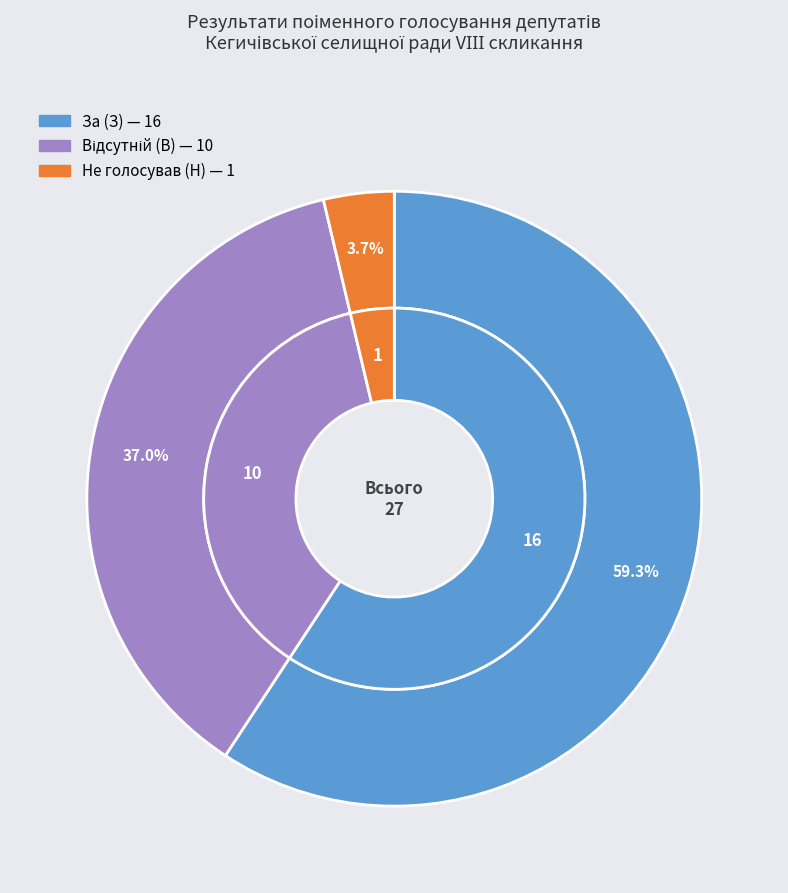

To the nearest percent, what is the average slice percentage?

33%